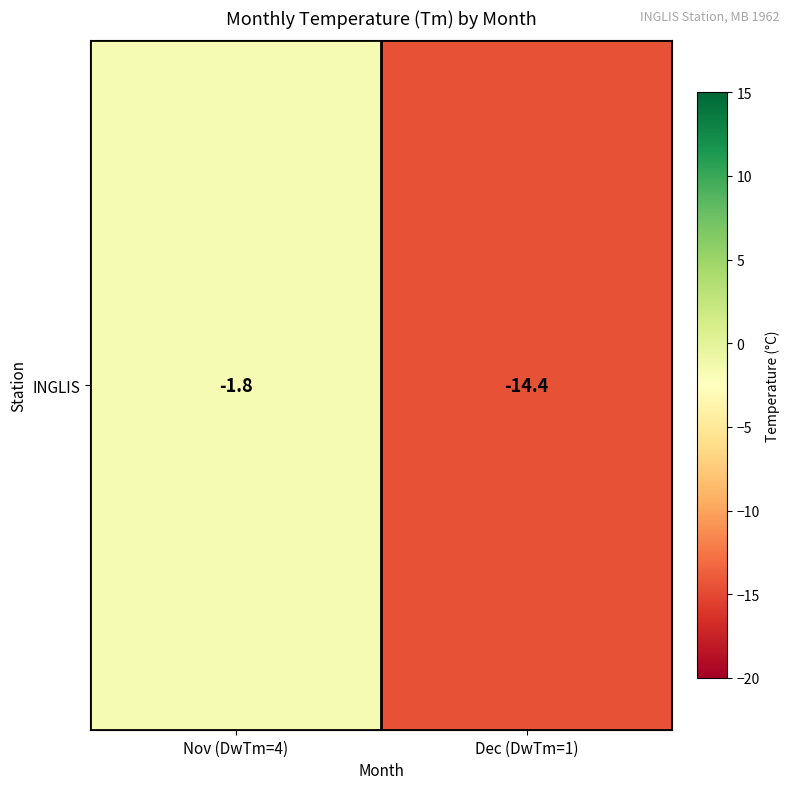

Count the number of categories in the chart.

2